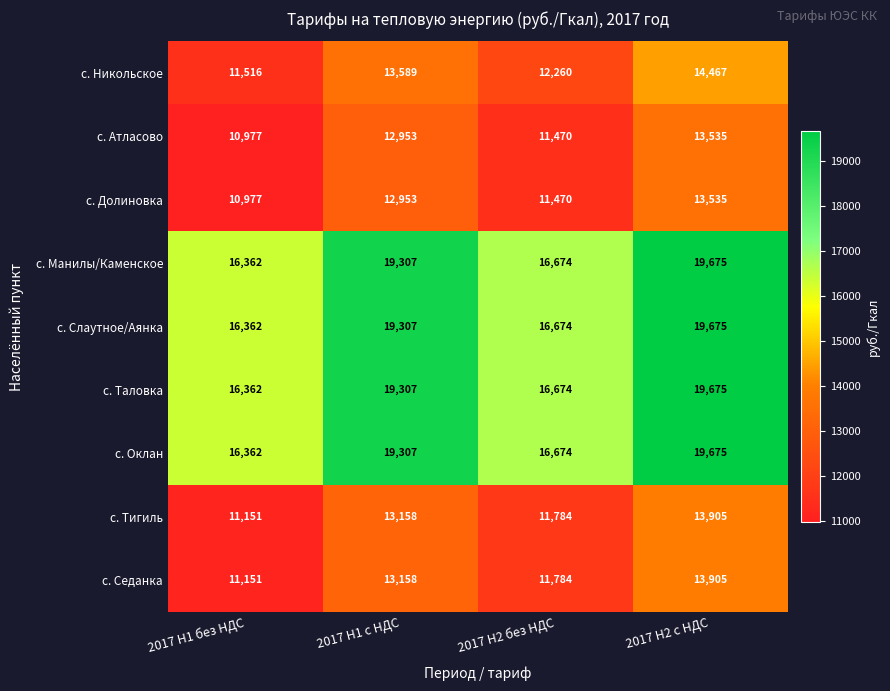

Where is с. Оклан nearest to the value 18018?

2017 H1 с НДС